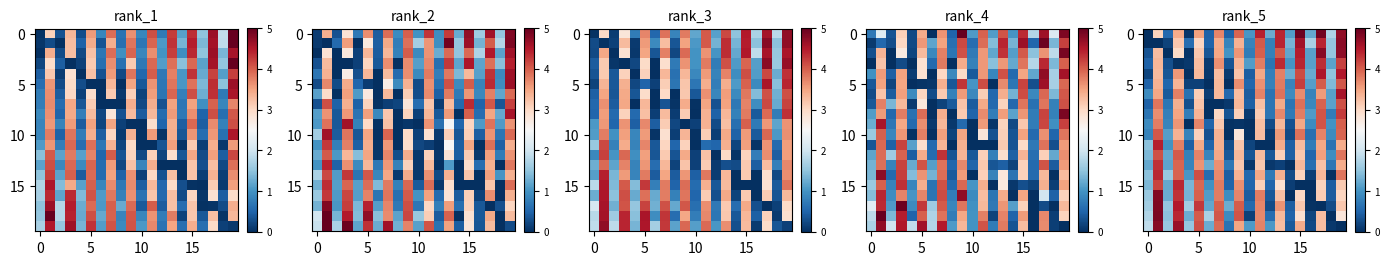

What is the average value of the row_0 series?

2.5